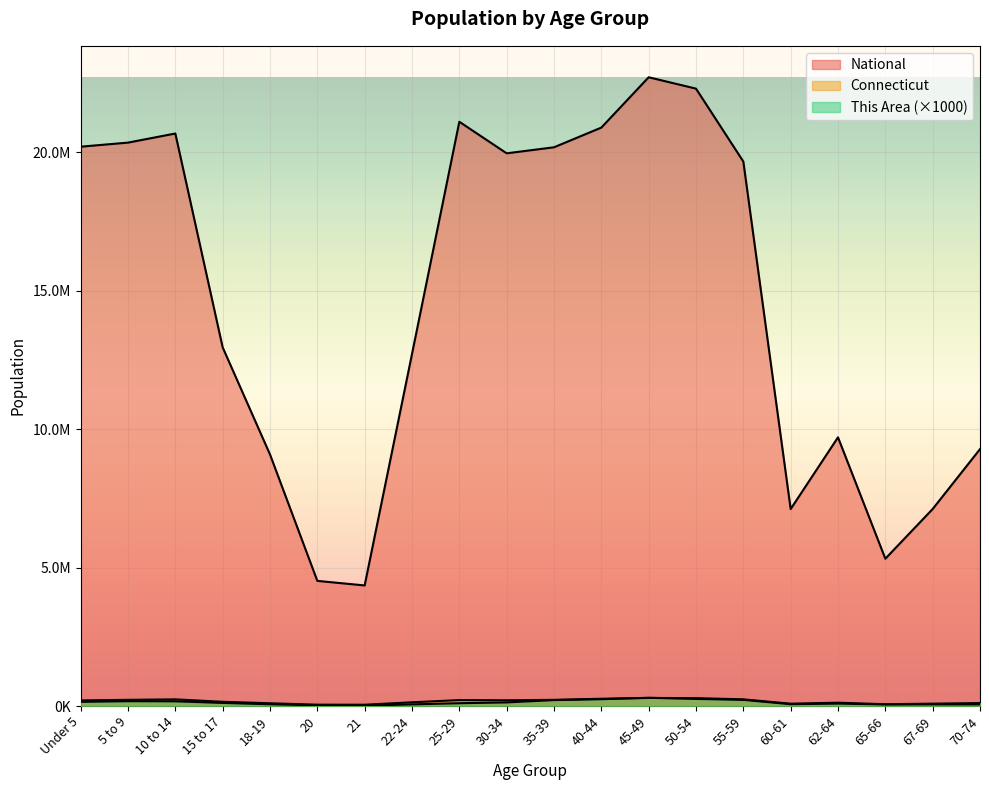

Which series changed the most between 30-34 and 50-54?

National